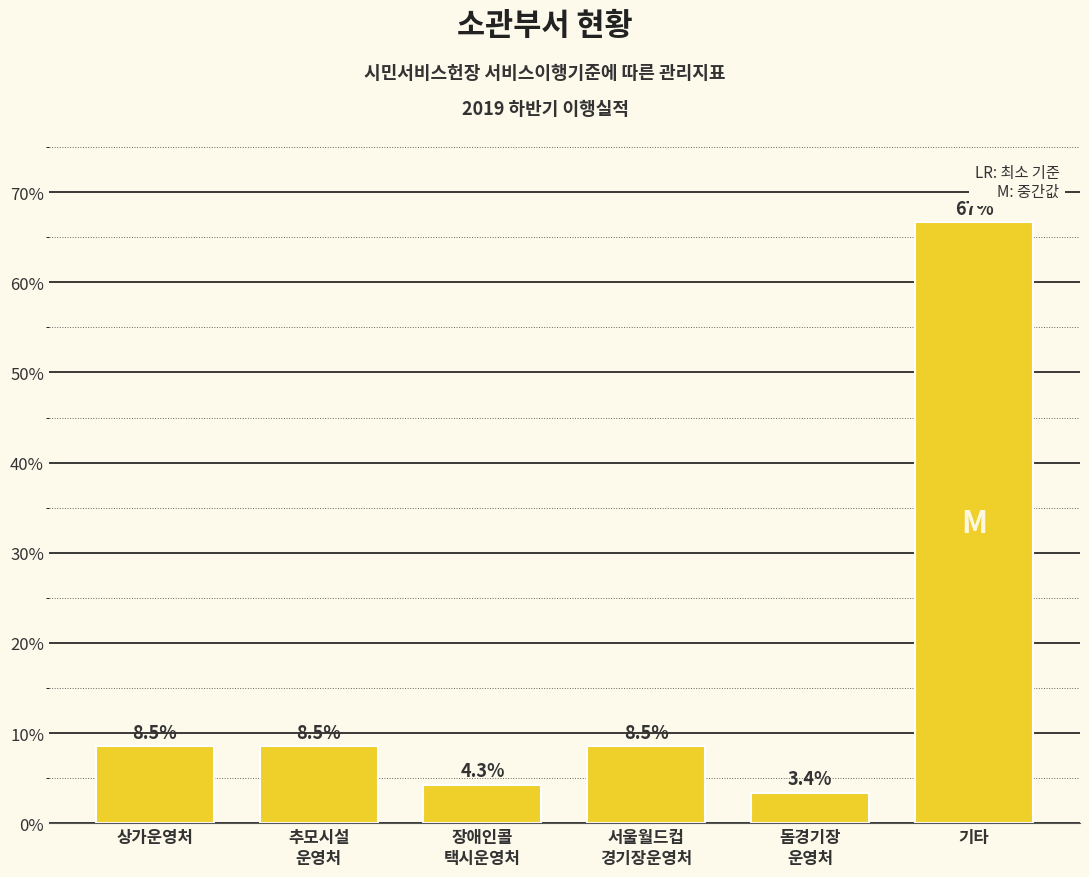

Reading right to left, list all the values displayed in this chart.

66.7	3.4	8.5	4.3	8.5	8.5